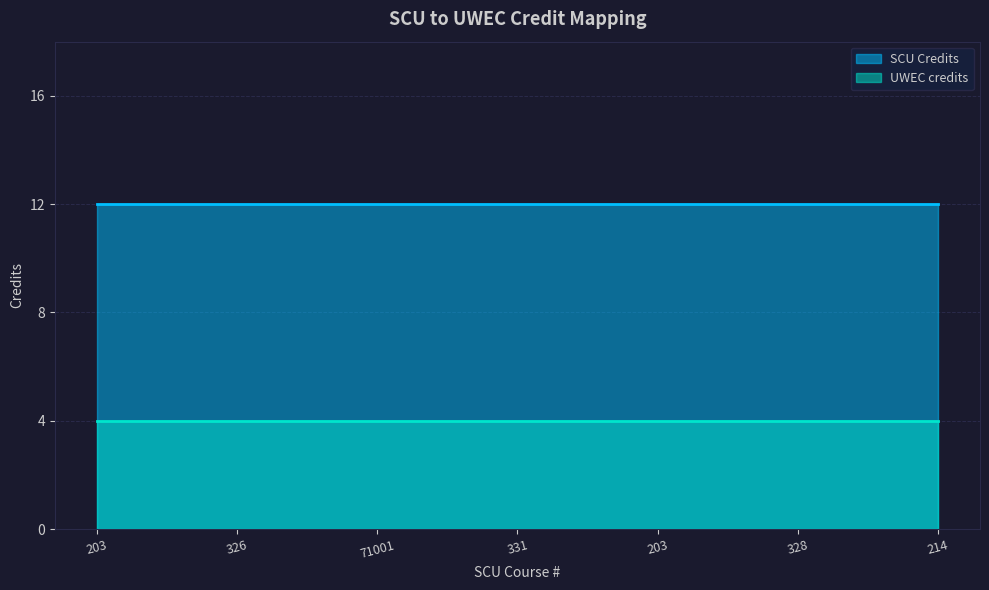

Which category has the lowest value in the UWEC credits series?

203